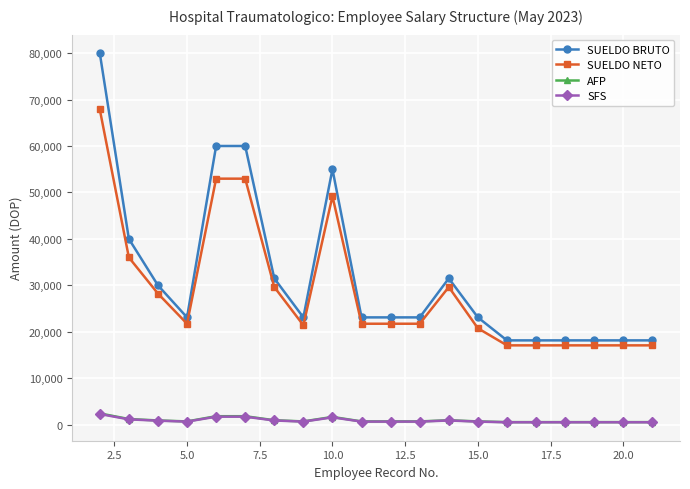

Which series has the widest spread of values?

SUELDO BRUTO